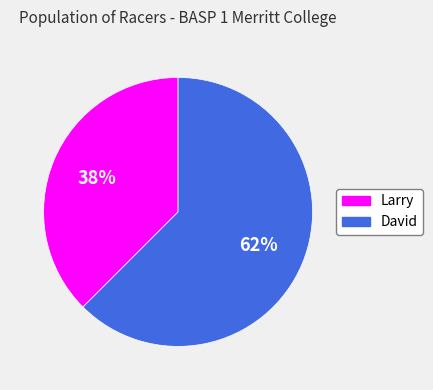

To the nearest percent, what is the combined percentage of Larry and David?

100%